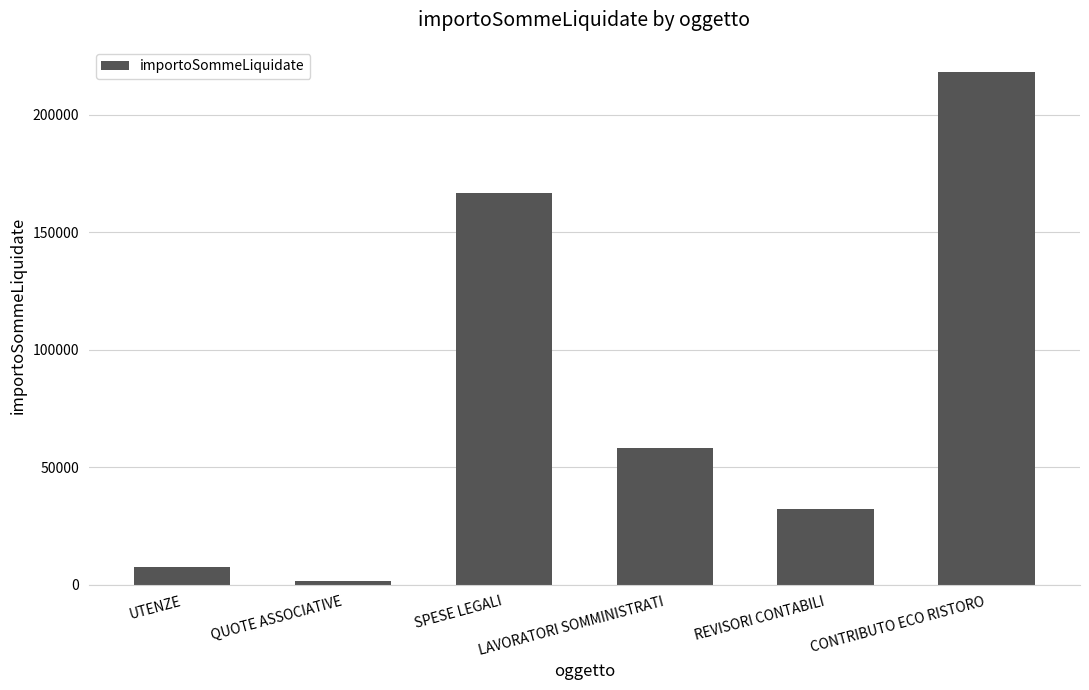

What is the average value?

80707.4